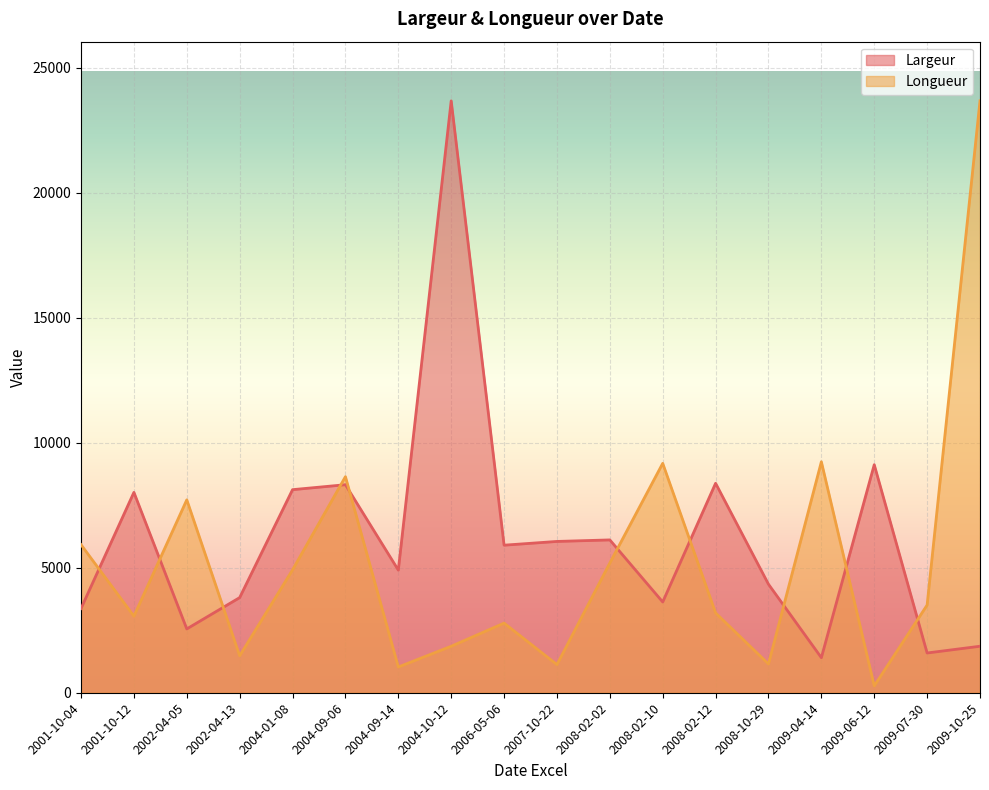

How many data points in Longueur are less than 3508?

9